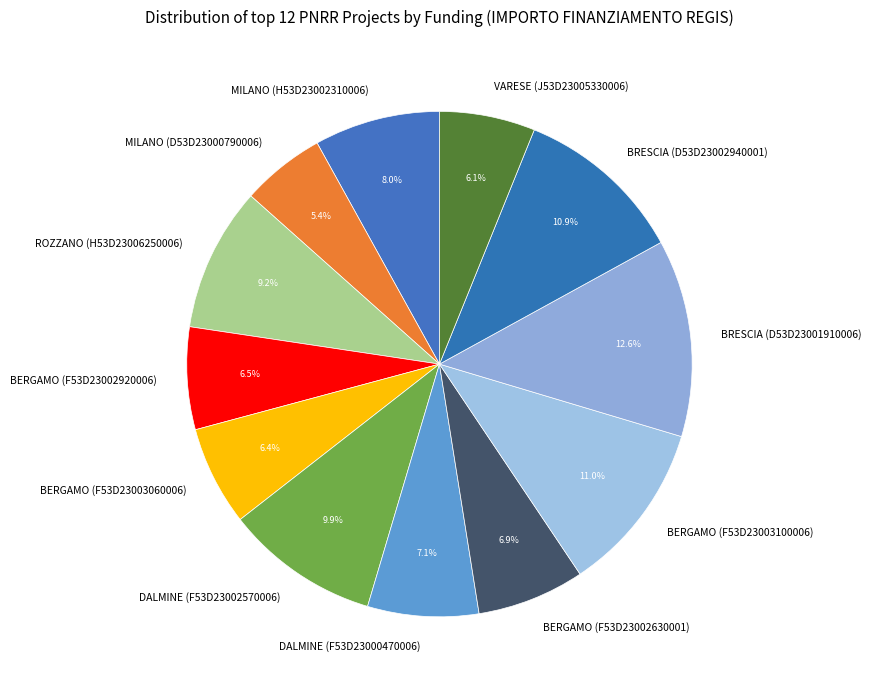

Approximately how many times larger is the value at DALMINE (F53D23000470006) compared to MILANO (H53D23002310006)?

0.9